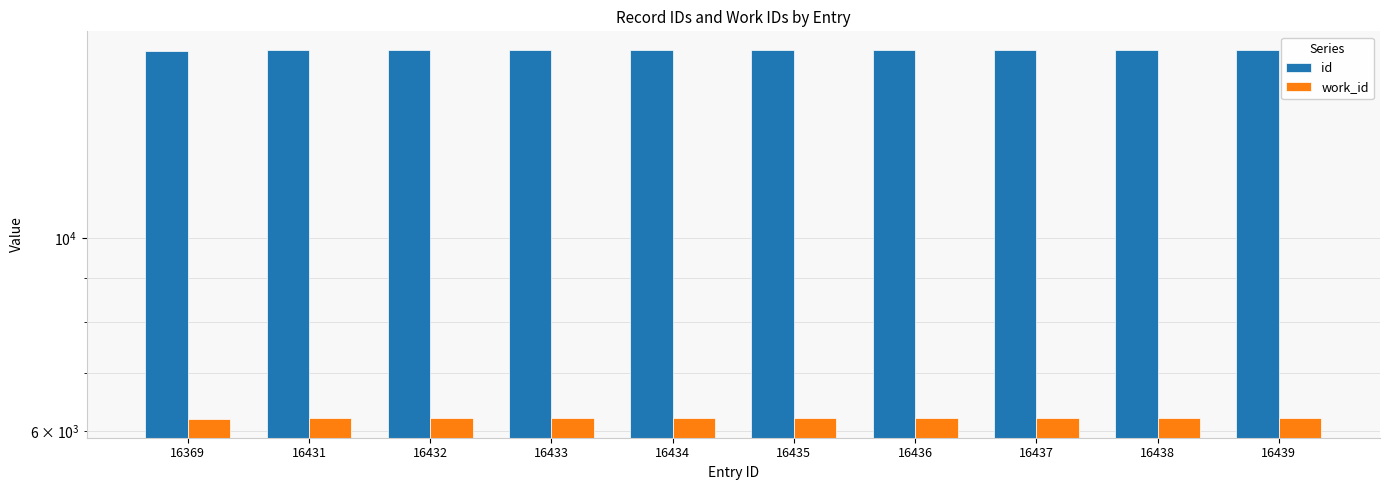

What is the spread (max minus min) of values at 16439?

10232